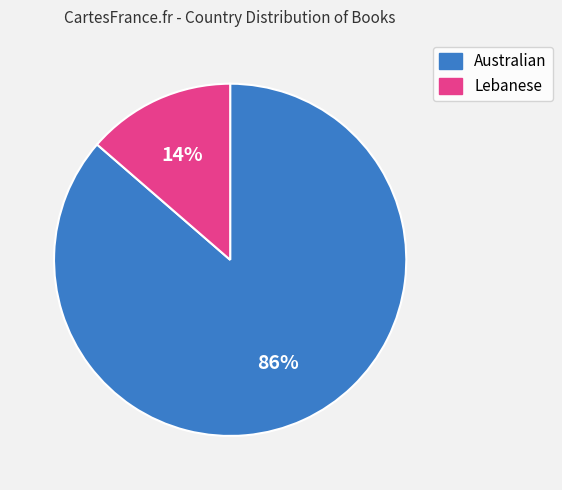

Count the number of slices in the pie.

2